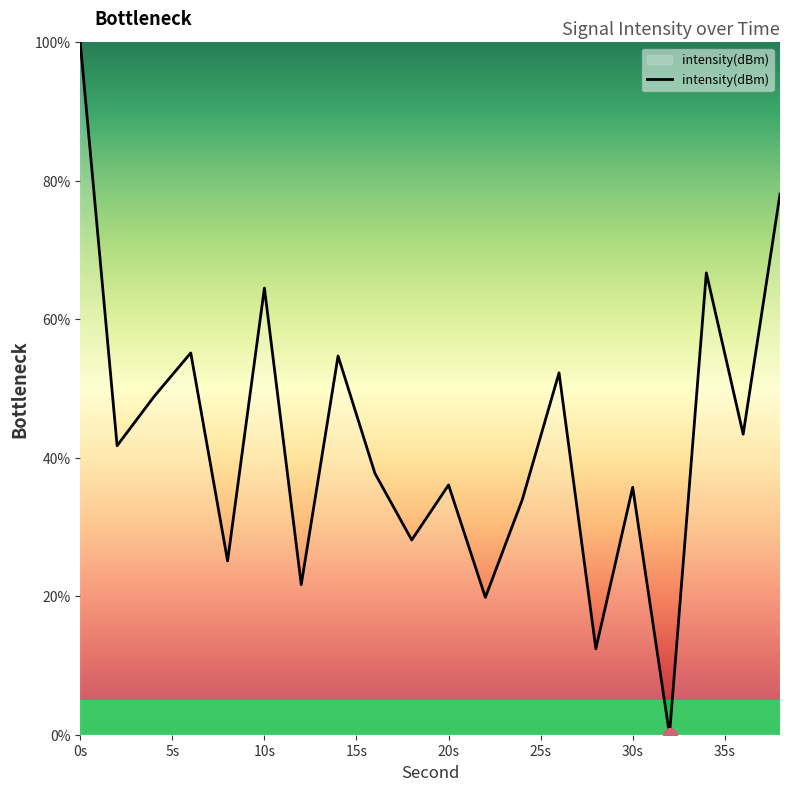

What is the maximum value shown in the chart?

100.0